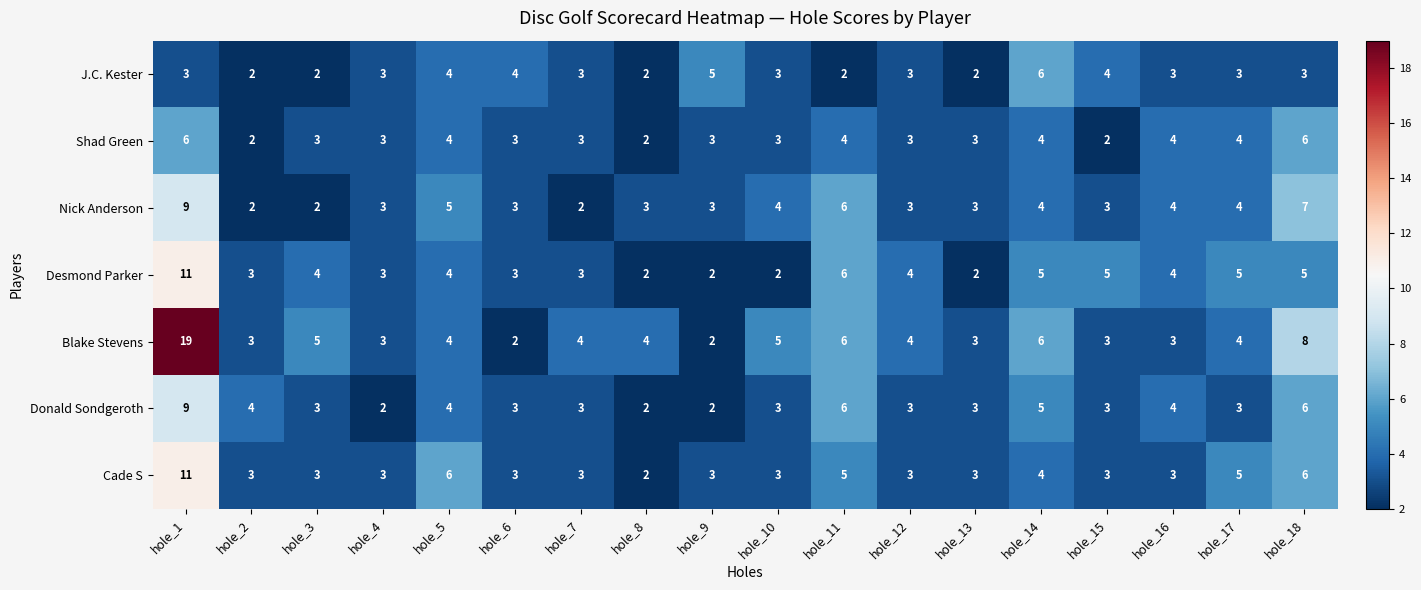

What is the sum of the Shad Green values at hole_17 and hole_1?

10